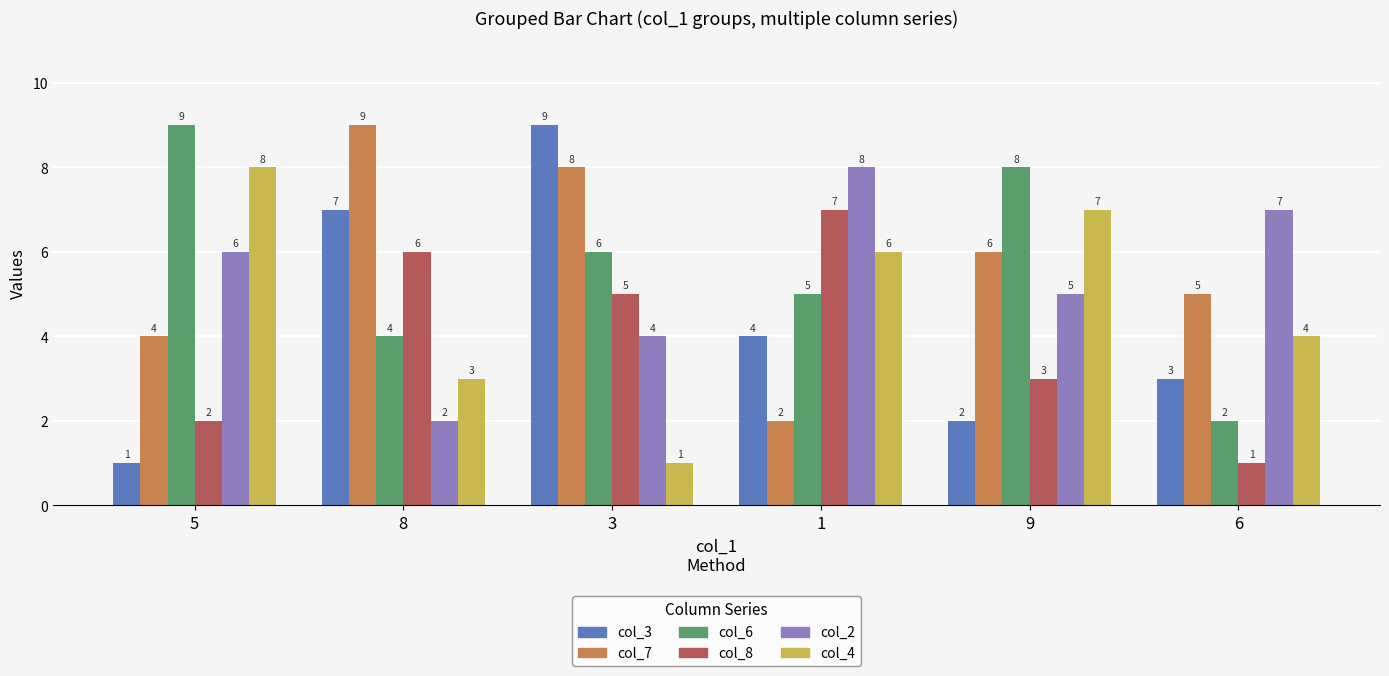

Rank the series at 6 from lowest to highest value.

col_8, col_6, col_3, col_4, col_7, col_2